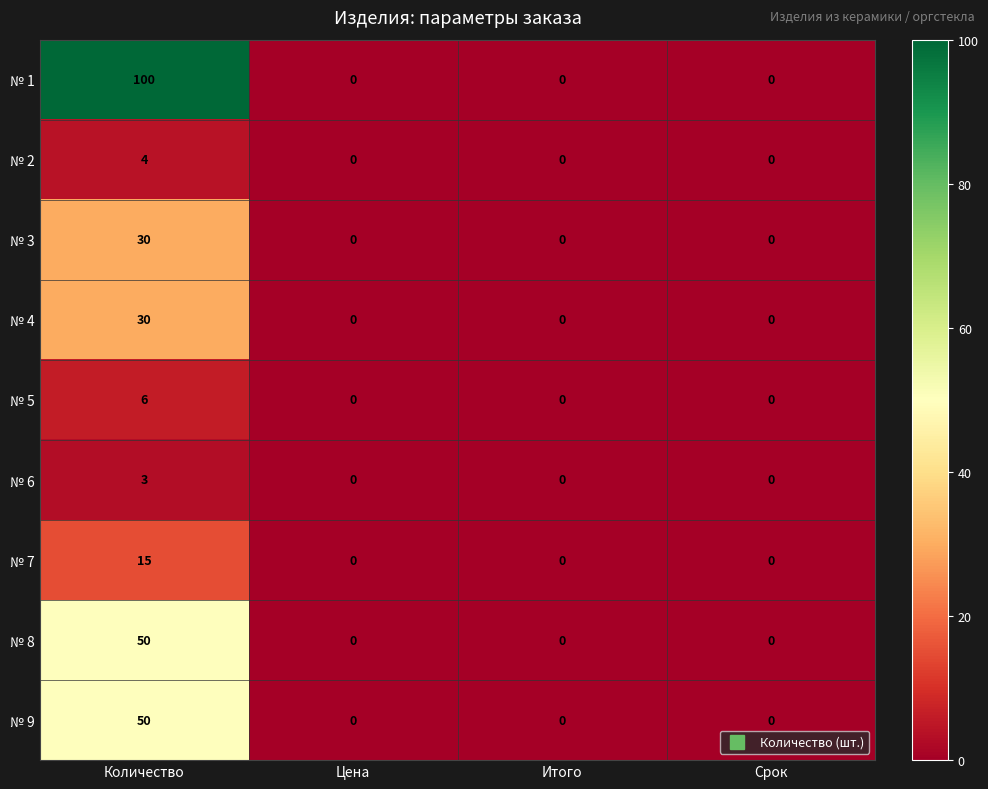

What is the maximum value shown in the chart?

100